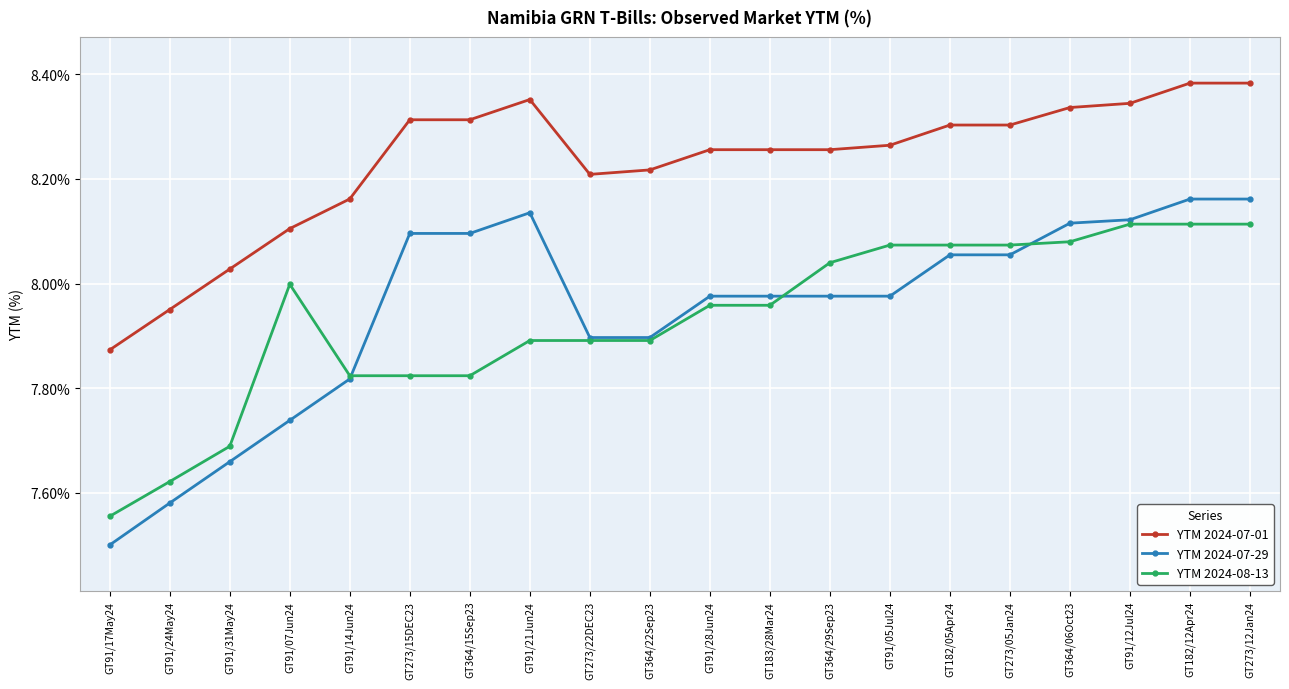

At GT273/15DEC23, list the series in order from smallest to largest.

YTM 2024-08-13, YTM 2024-07-29, YTM 2024-07-01